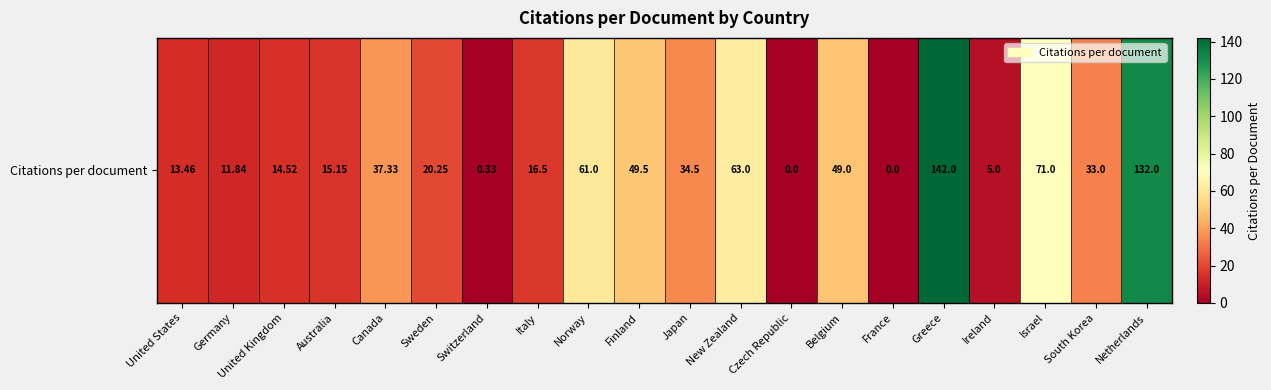

Which label corresponds to the smallest value in the chart?

Czech Republic